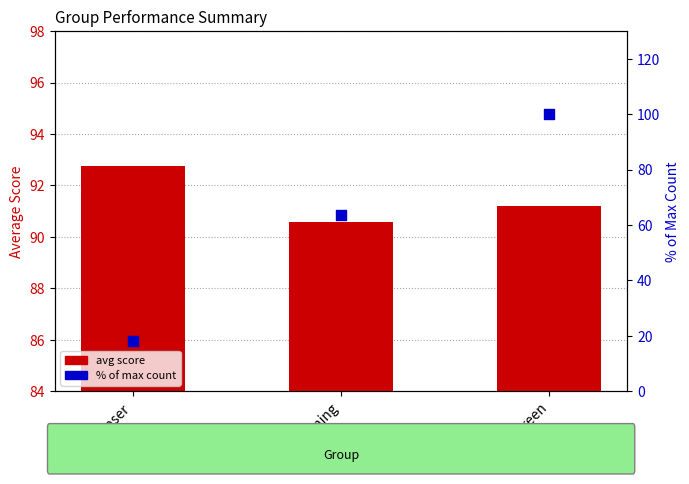

Which series has the largest total across all categories?

avg score